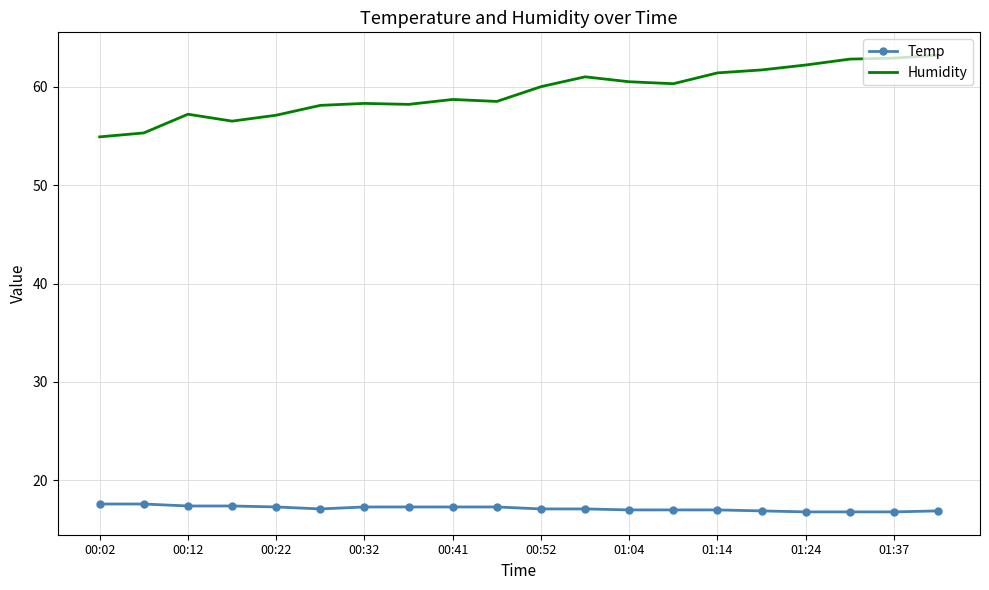

What is the minimum value for Humidity?

54.9